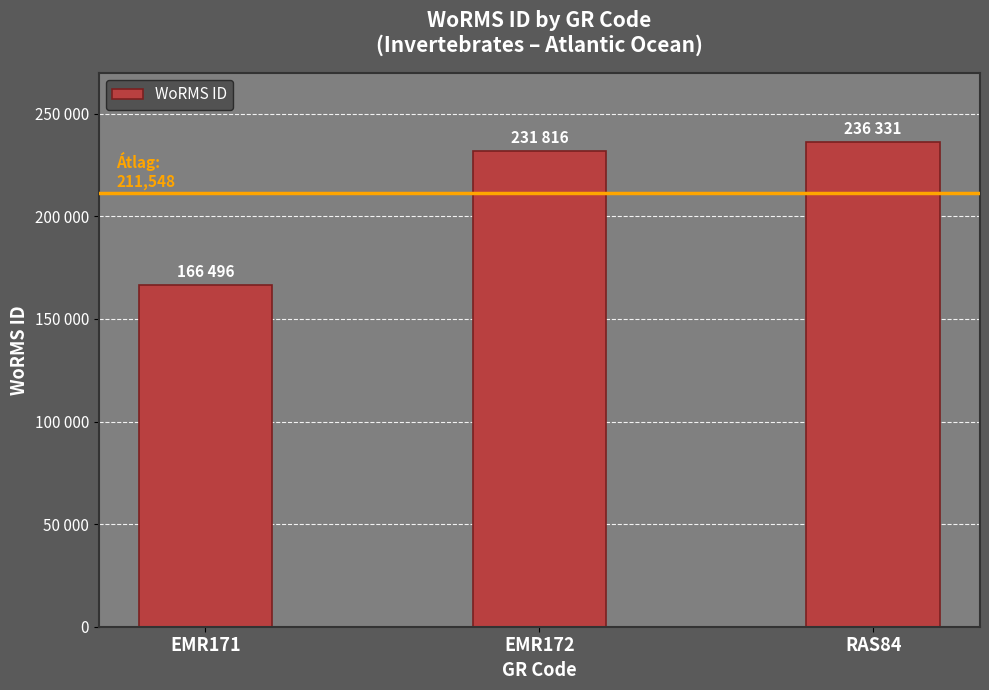

Reading right to left, extract all data points from this chart.

236331	231816	166496